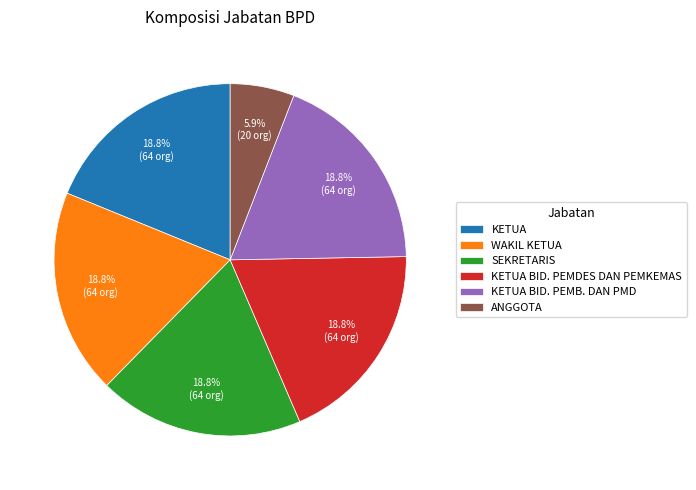

How many slices are in this pie chart?

6